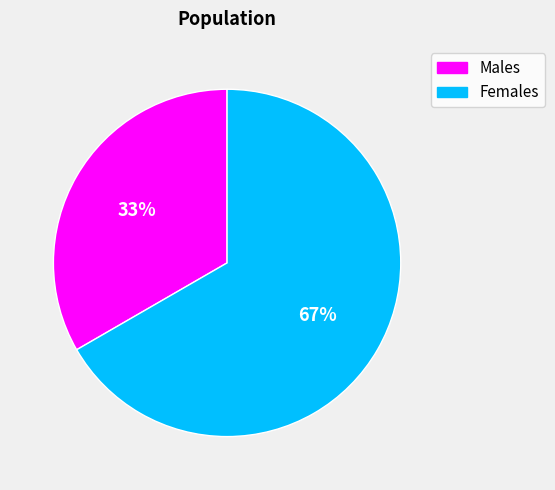

Is there a majority slice in this chart?

Yes